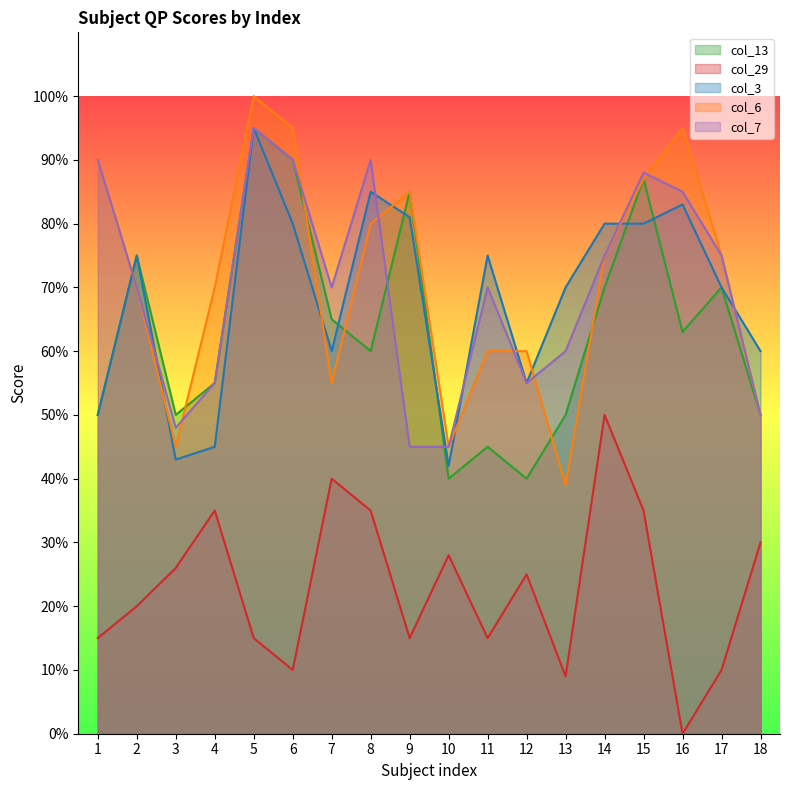

At 6, list the series in order from largest to smallest.

col_6, col_13, col_7, col_3, col_29